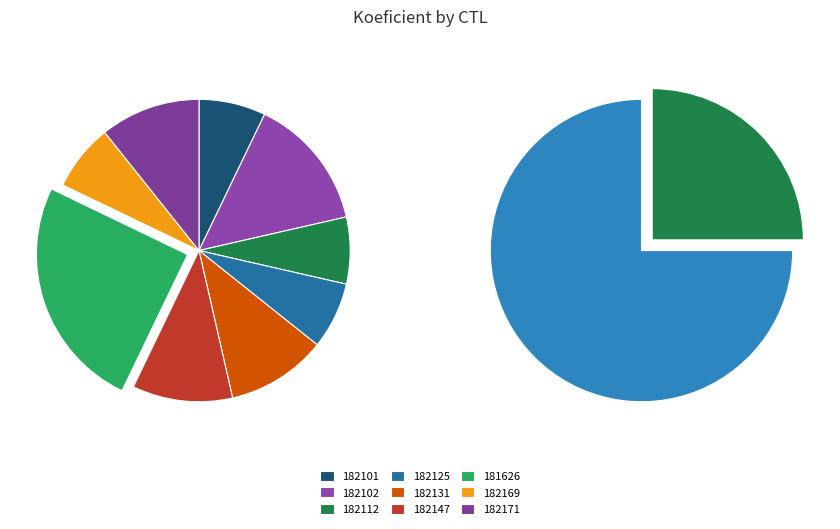

Do 182169 and 182125 together represent more than half of the pie?

No